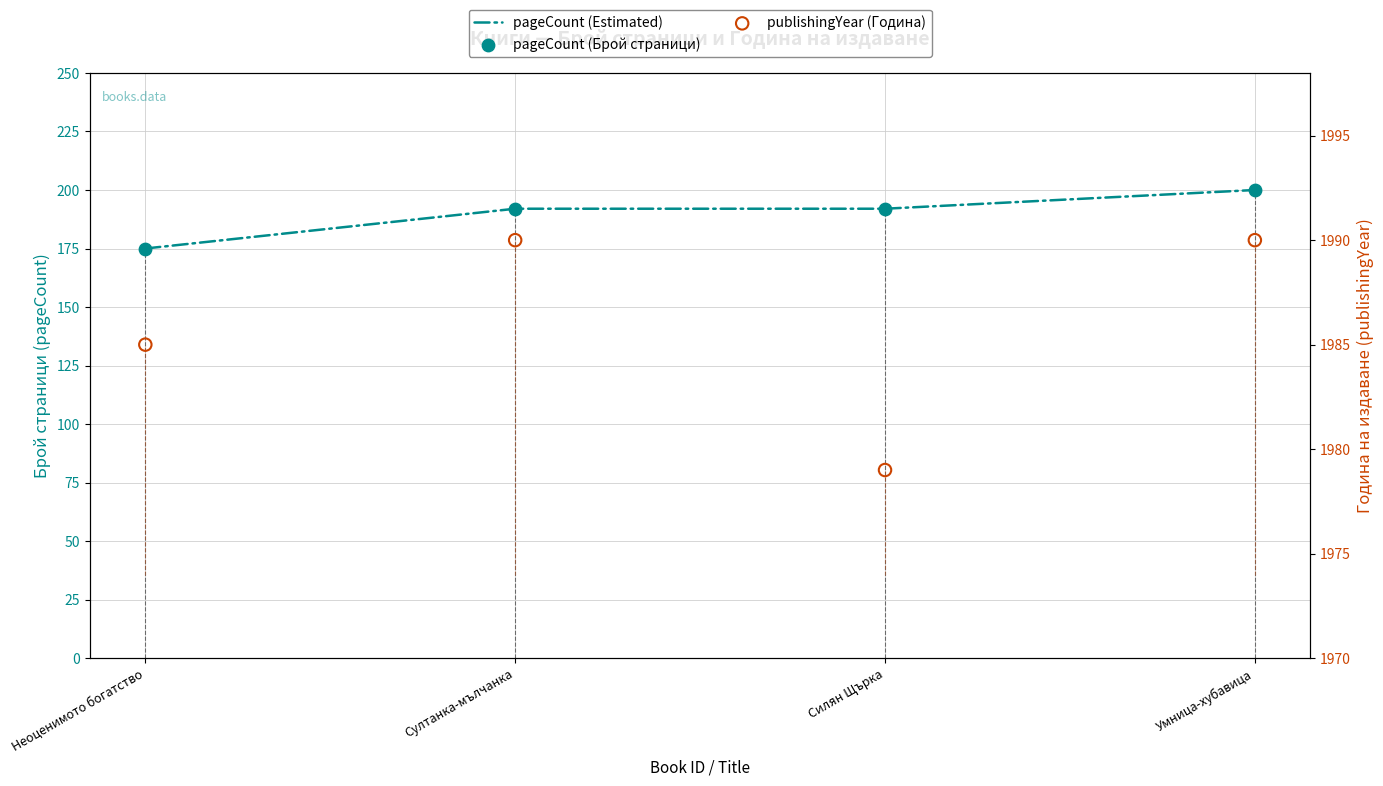

Which series contains the highest Y value?

publishingYear (Година)